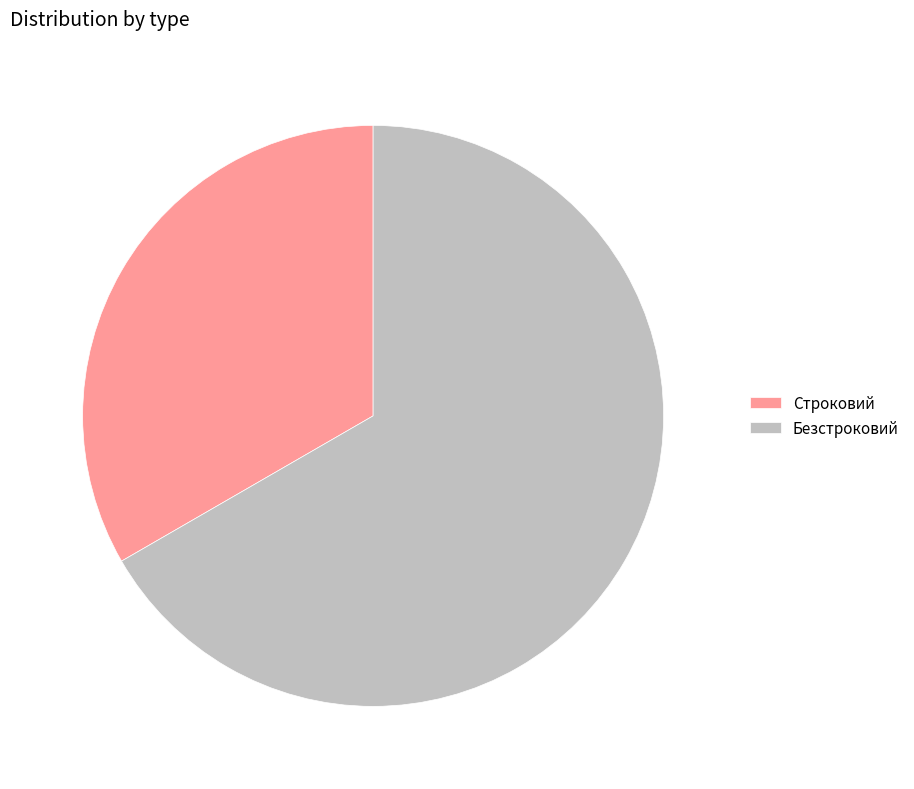

Is Безстроковий the majority of the pie?

Yes